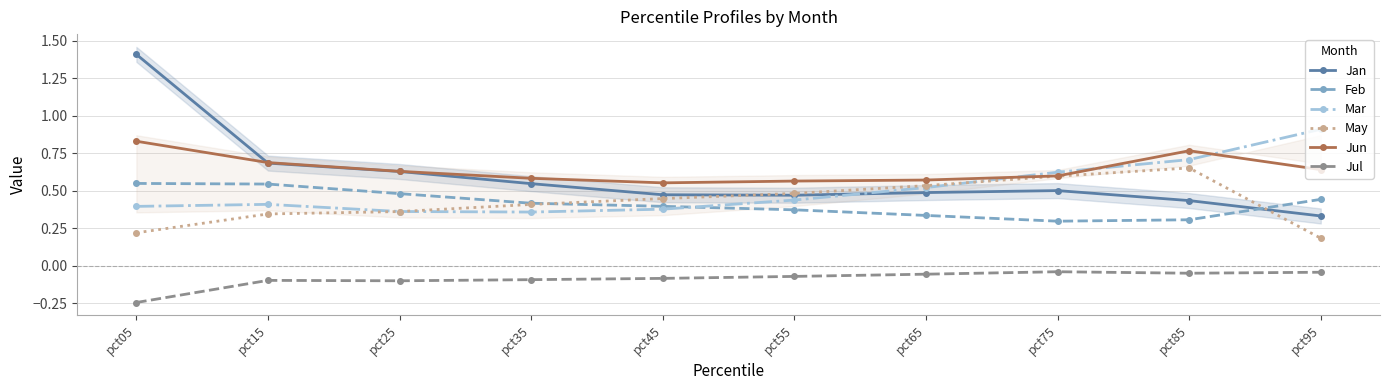

Where is May nearest to the value 0?

pct95